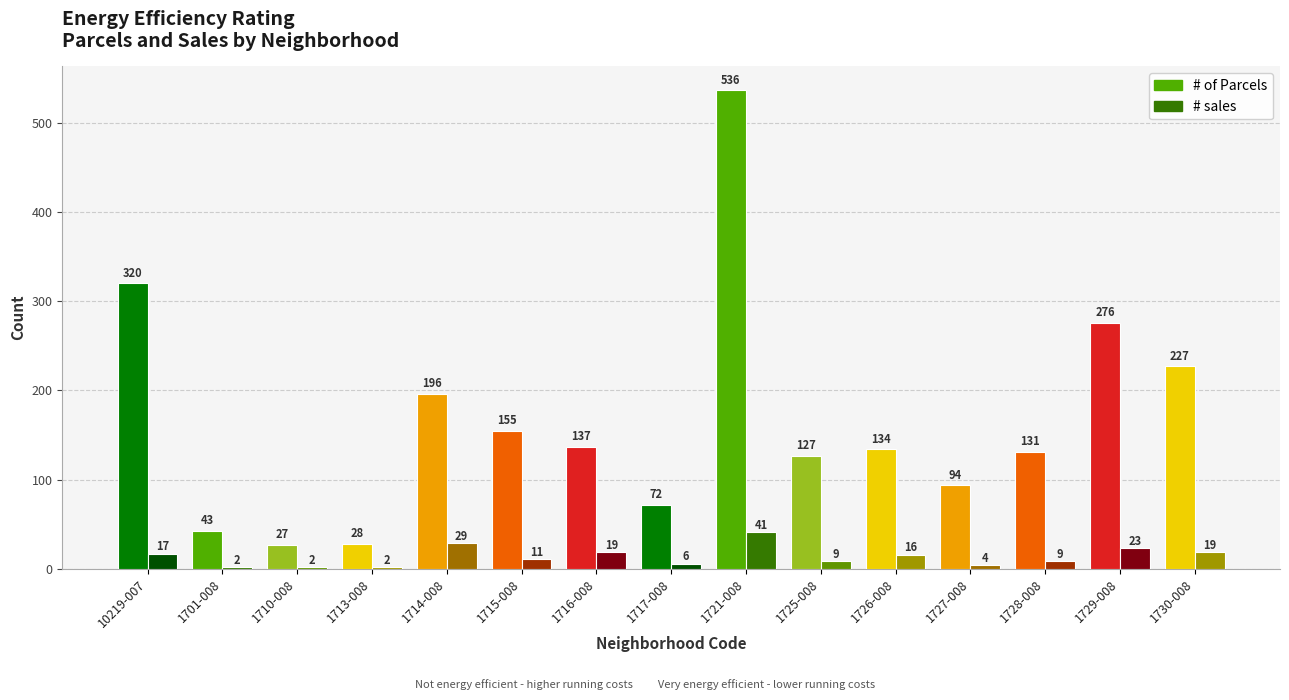

What is the difference between the highest and lowest values at 1710-008?

25